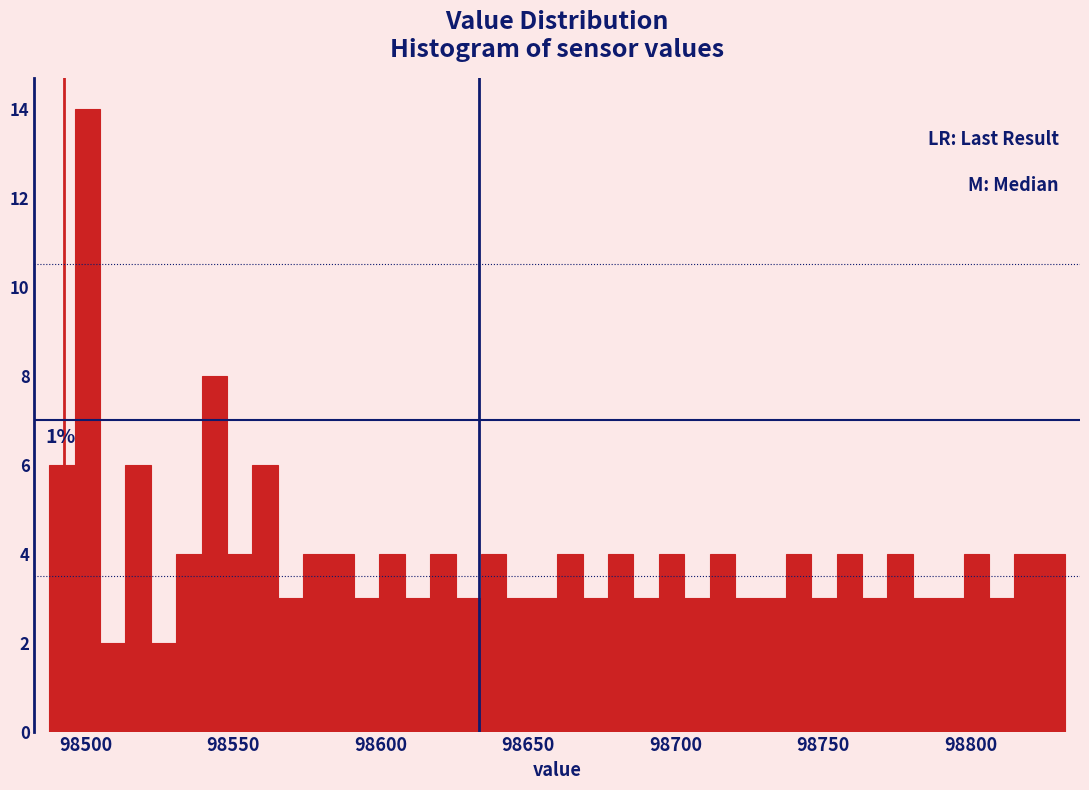

Read against the x-axis, roughly where is the centre of the tallest bar?

98500